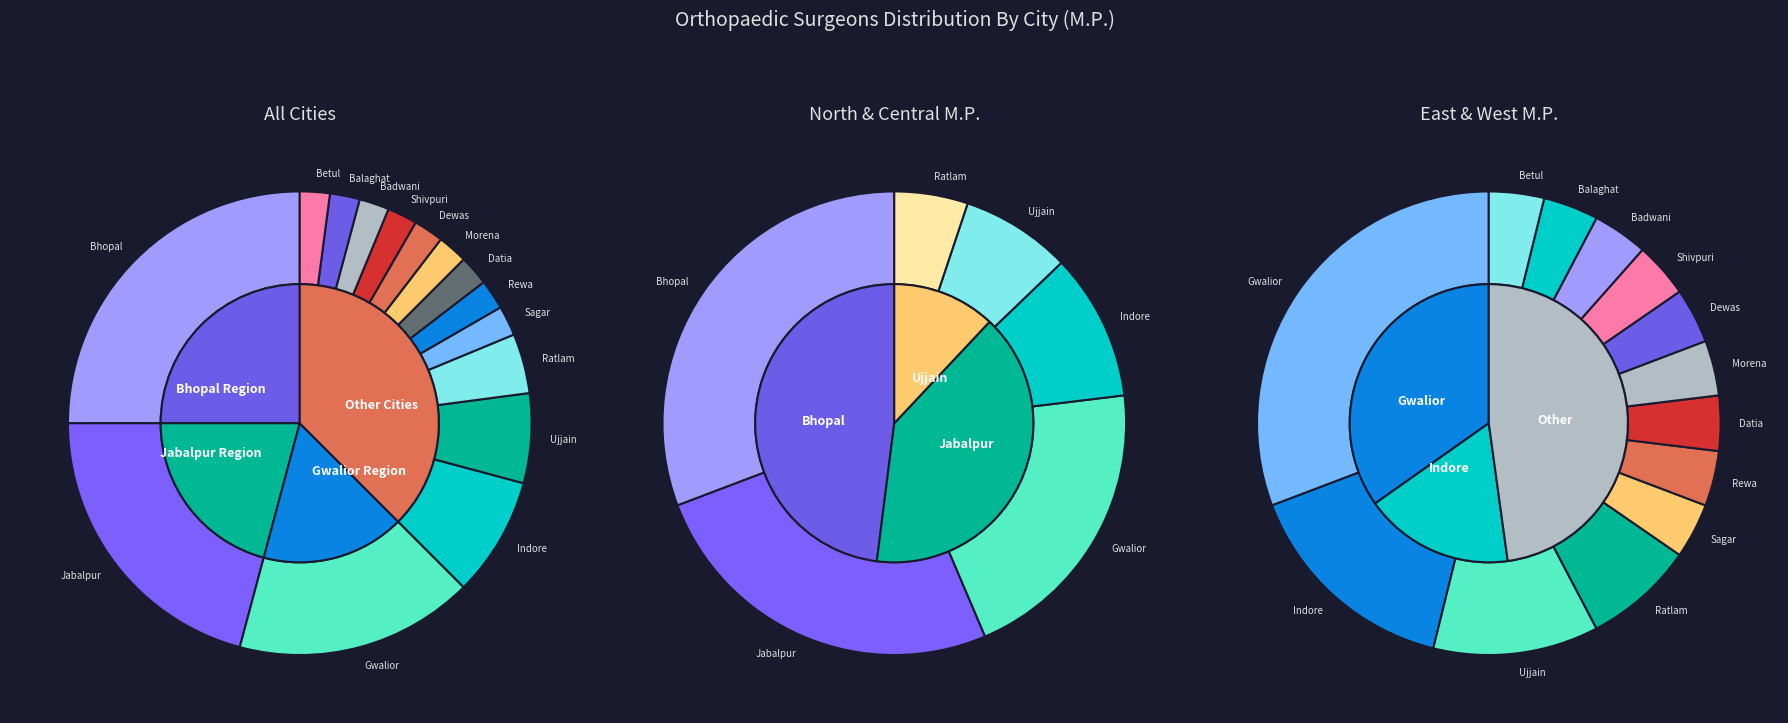

Does Datia account for over 50% of the chart?

No